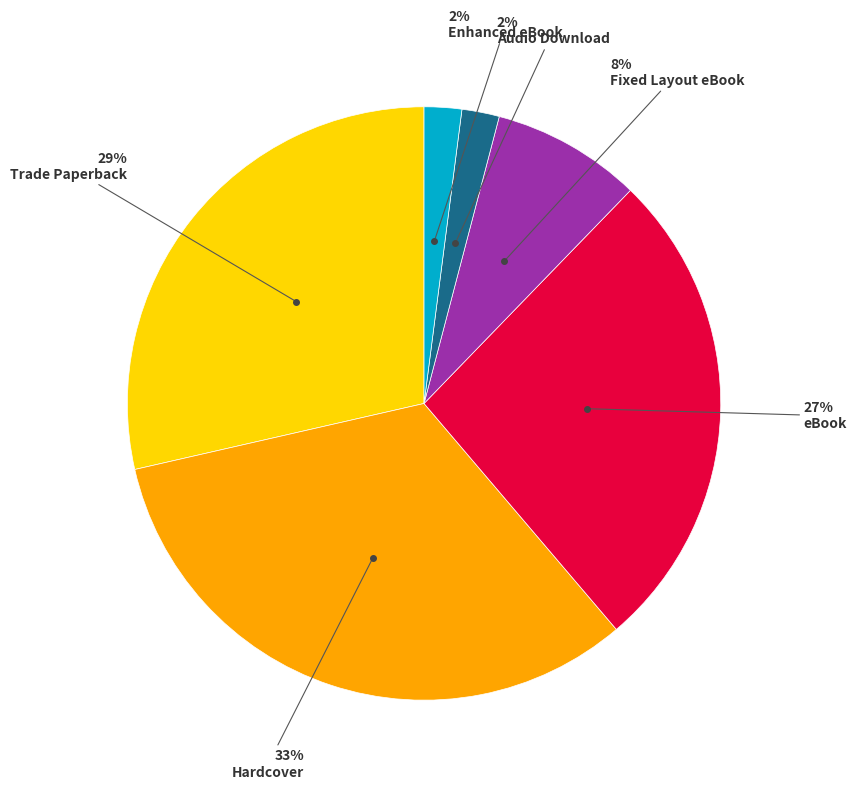

Is there a majority slice in this chart?

No